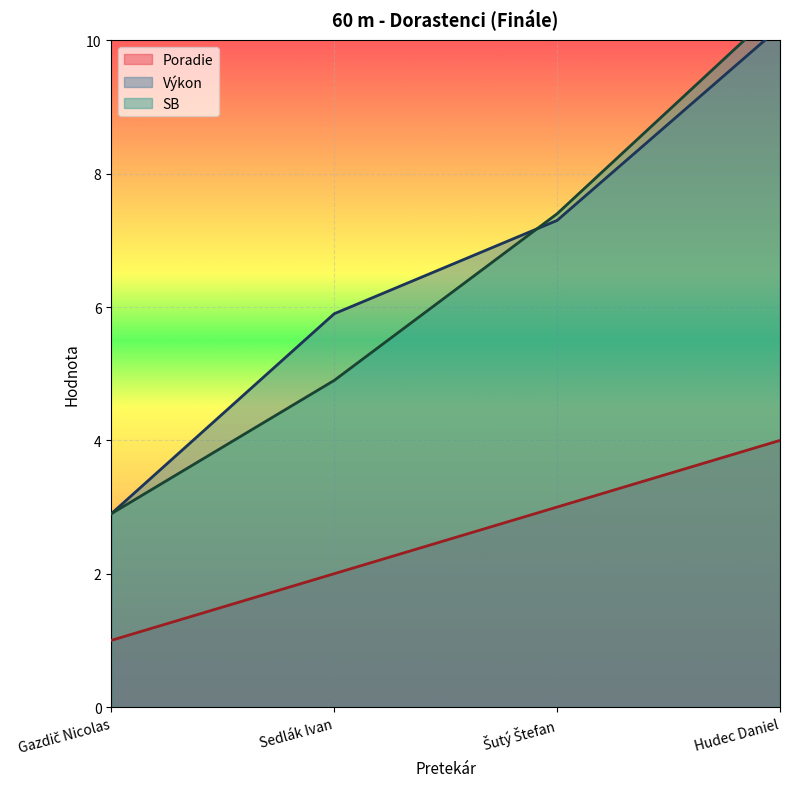

Is the value of SB at Gazdič Nicolas greater than the value of Poradie at Sedlák Ivan?

Yes